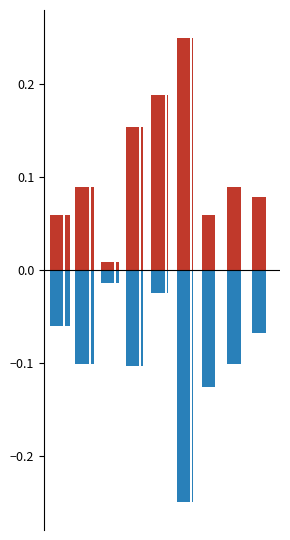

True or false: Углеводы has a value of -0.1 at 0.

True